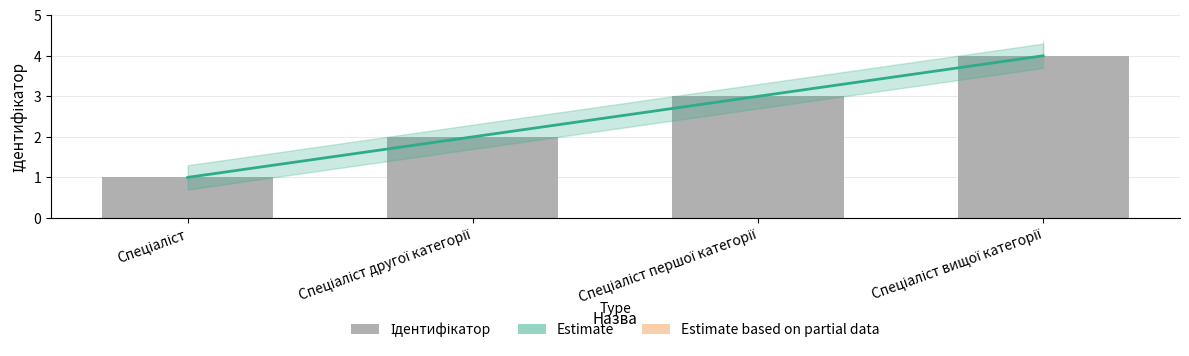

What is the sum of all Estimate values?

10